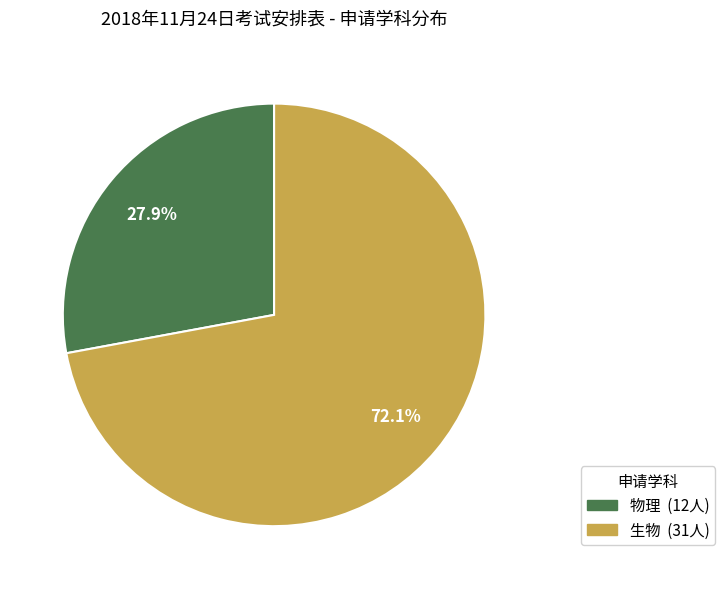

Which has a higher value, 物理 or 生物?

生物